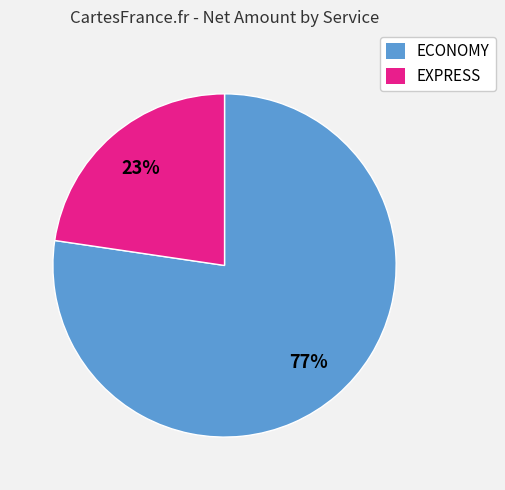

What is the ratio of the value at EXPRESS to the value at ECONOMY?

0.3